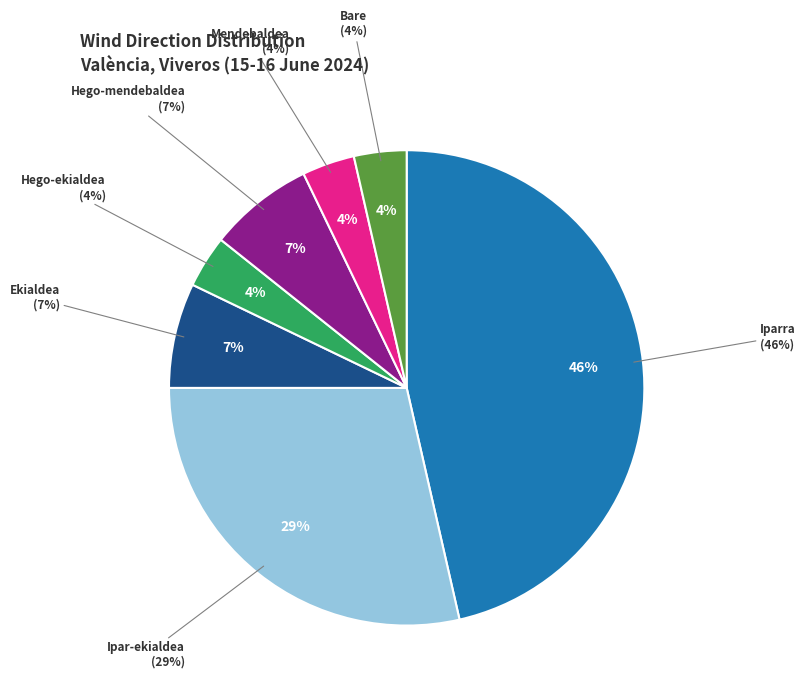

True or false: Hego-ekialdea accounts for 4% of the total.

True